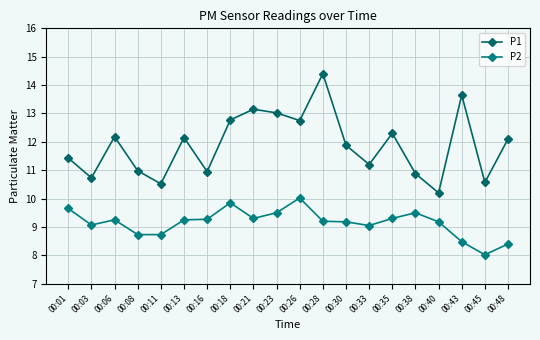

What is the average value of the P1 series?

11.9